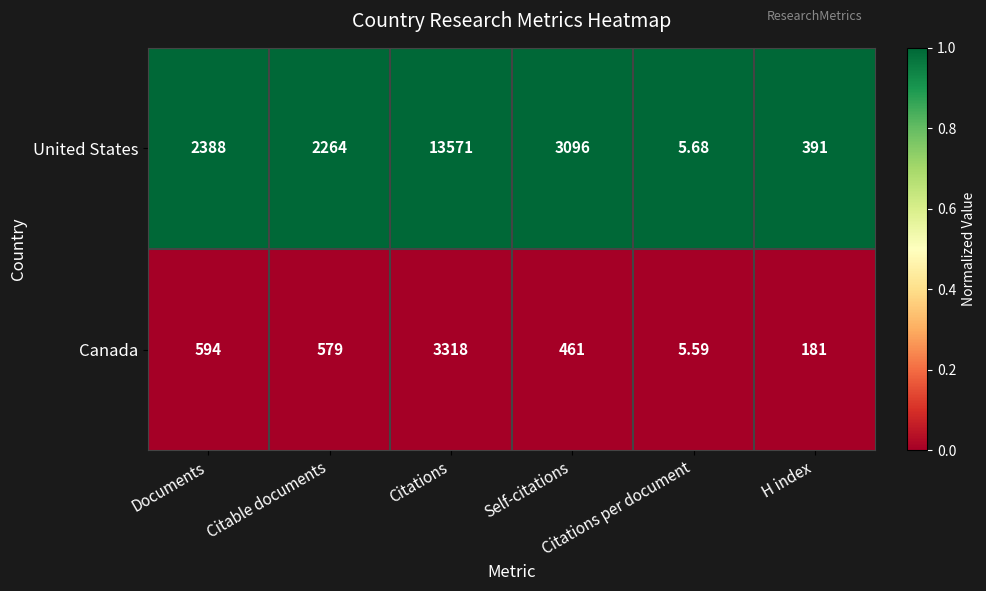

Rank the series by their average value, from lowest to highest.

Canada, United States